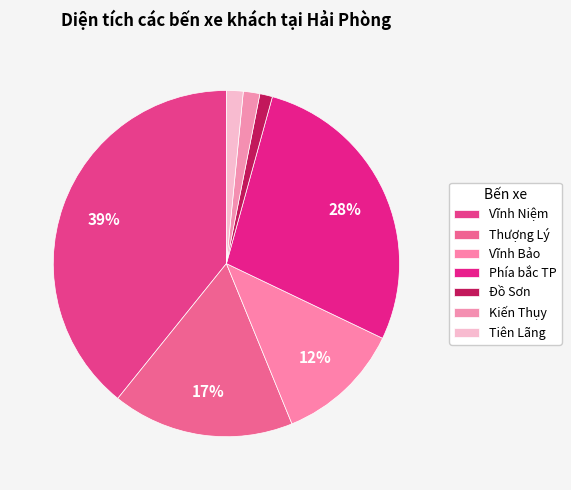

How many slices are in this pie chart?

7